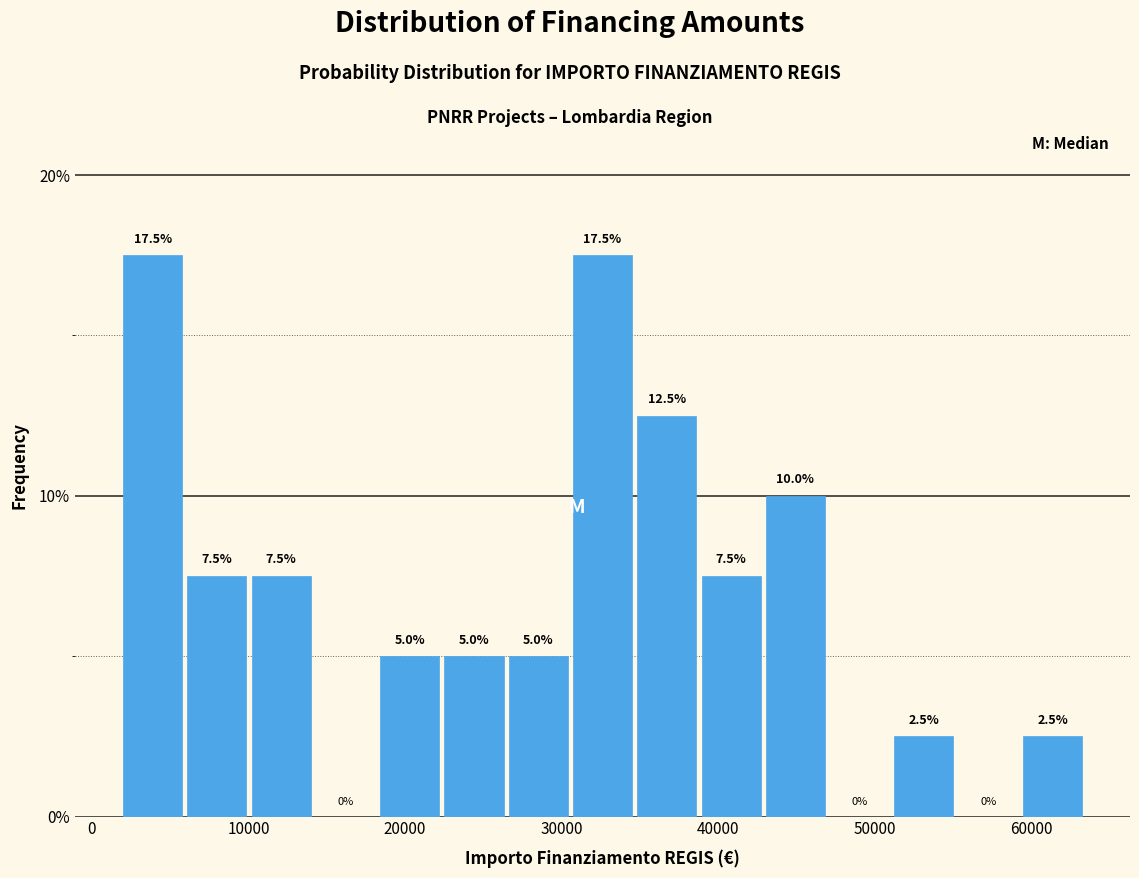

Reading left to right, list every bar in this chart as the range it spans on the x-axis followed by its height. The bar edges are not printed on the chart, so give them approximately, as read against the axis.

2000 to 6000: 17.5
6000 to 10000: 7.5
10000 to 14000: 7.5
14000 to 18000: 0.0
18000 to 22000: 5.0
22000 to 26000: 5.0
26000 to 31000: 5.0
31000 to 35000: 17.5
35000 to 39000: 12.5
39000 to 43000: 7.5
43000 to 47000: 10.0
47000 to 51000: 0.0
51000 to 55000: 2.5
55000 to 59000: 0.0
59000 to 63000: 2.5